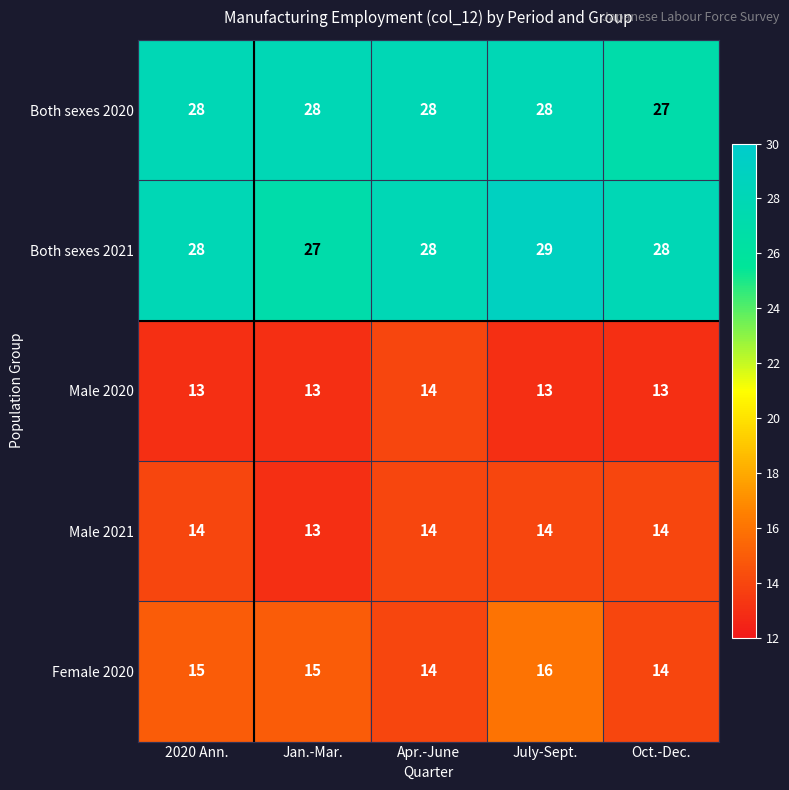

How many Both sexes 2020 values are between 28 and 29?

4